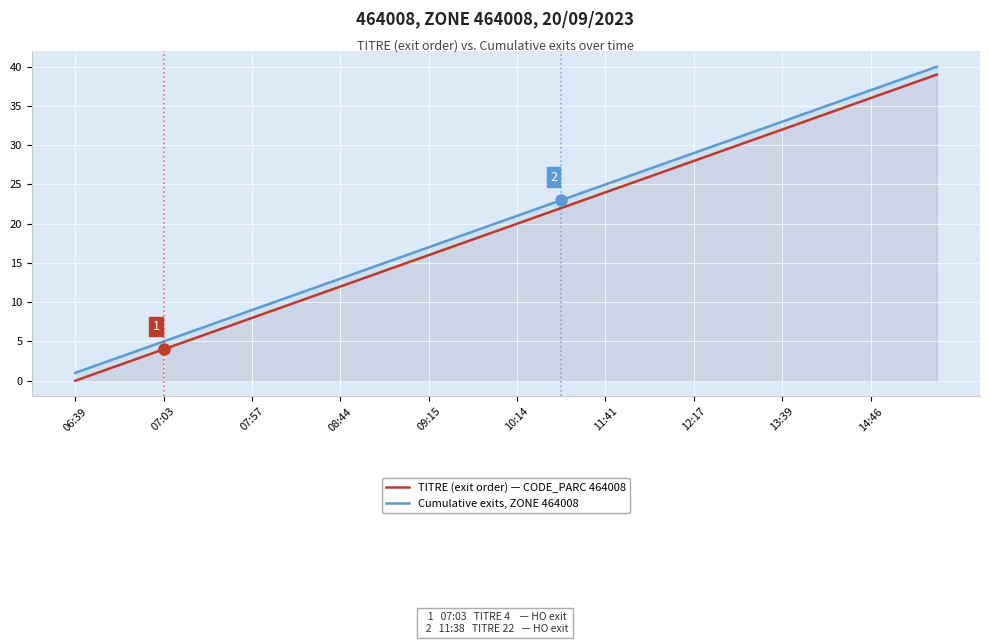

What is the value of the TITRE (exit order) — CODE_PARC 464008 point at the 15th from the left?

14